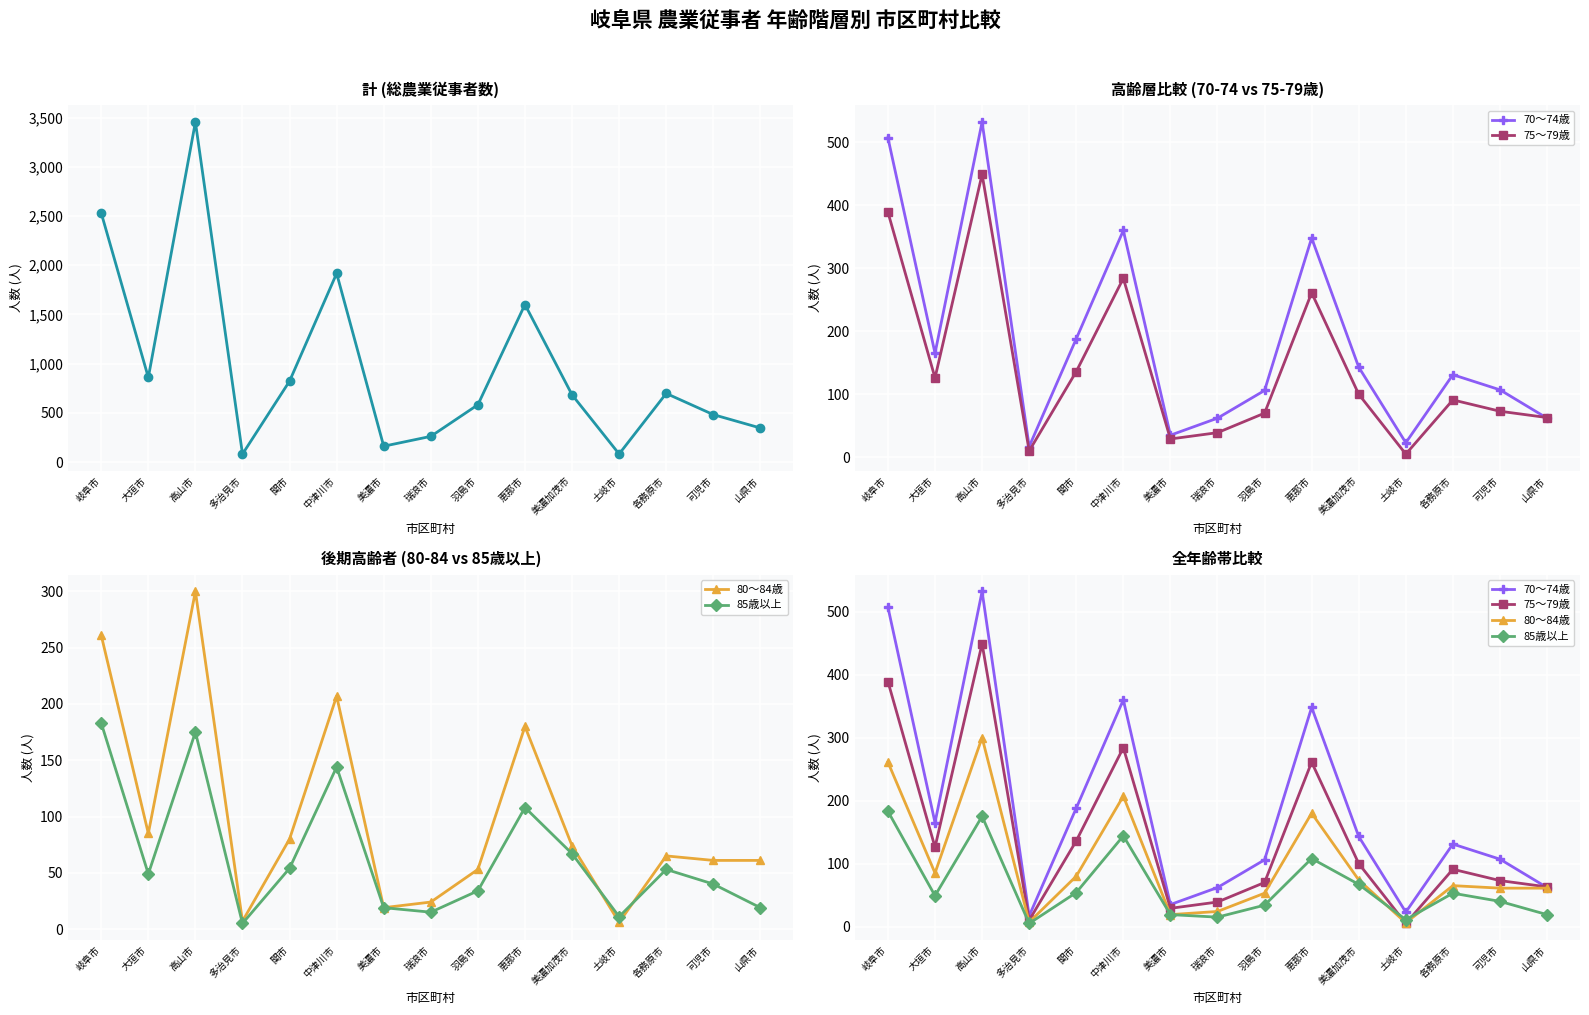

Between 関市 and 可児市, which series saw the biggest shift?

計 (Total)